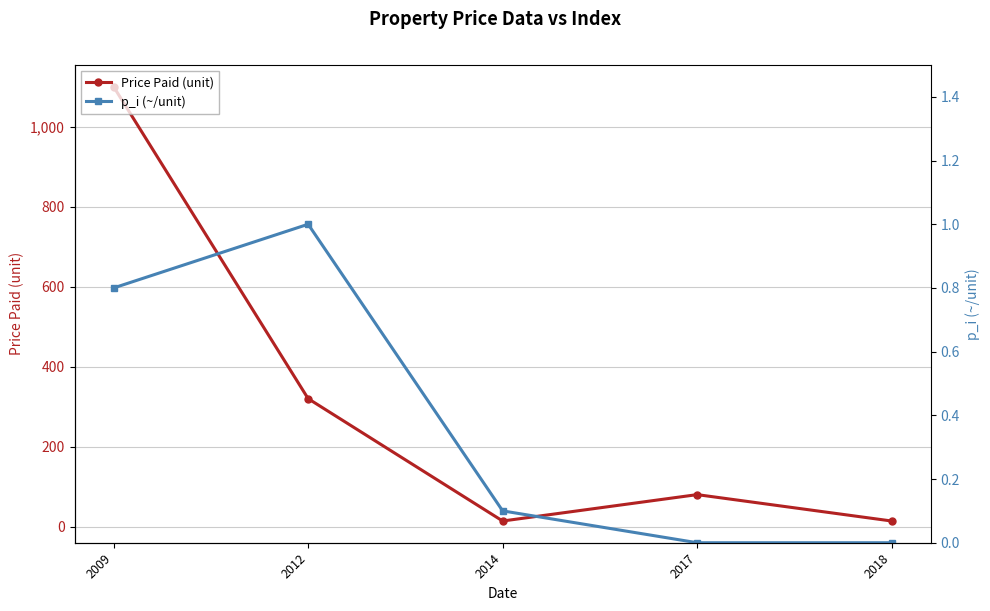

The p_i (~/unit) series shows 0.0 at 2018. True or false?

True